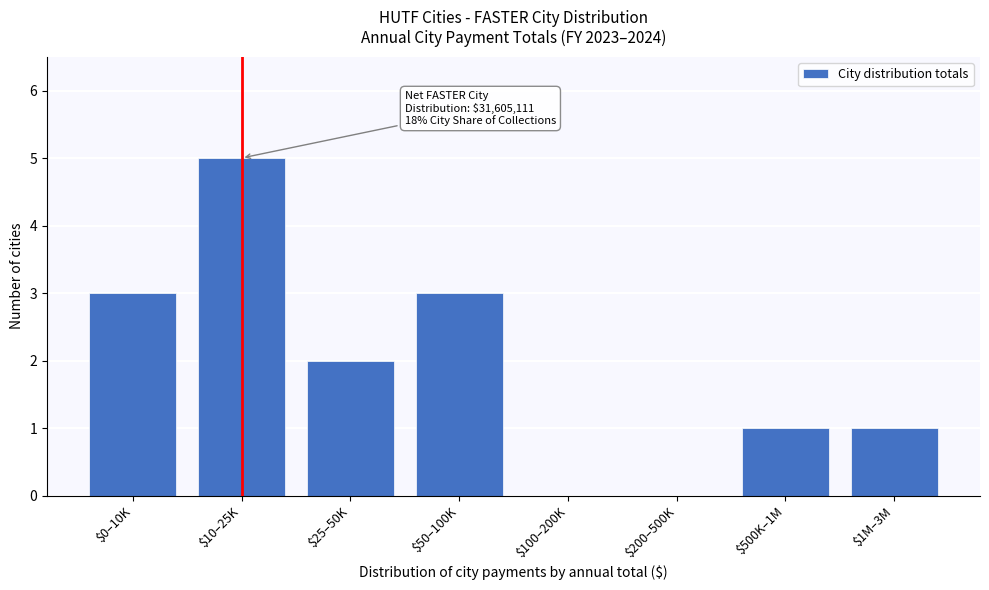

At which category does the chart reach its peak across all series?

$10–25K